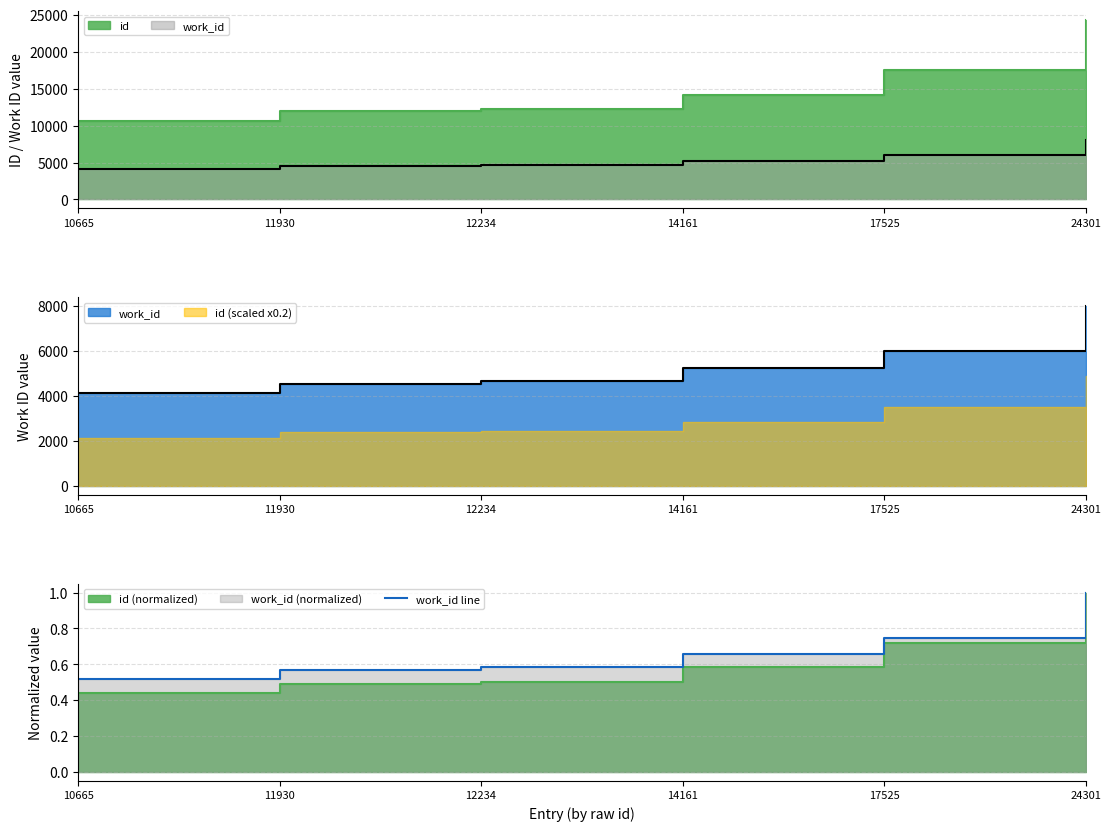

What is the value of the 2nd point from the left?

0.6